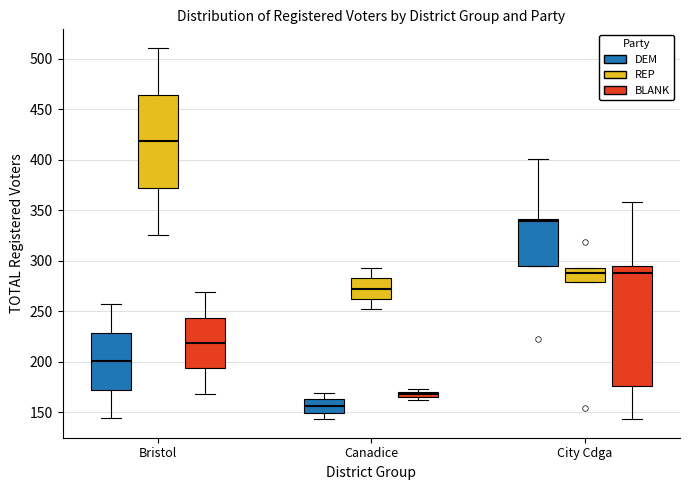

Comparing the boxes themselves (not the whiskers), which one is the tallest?

City Cdga (BLANK)